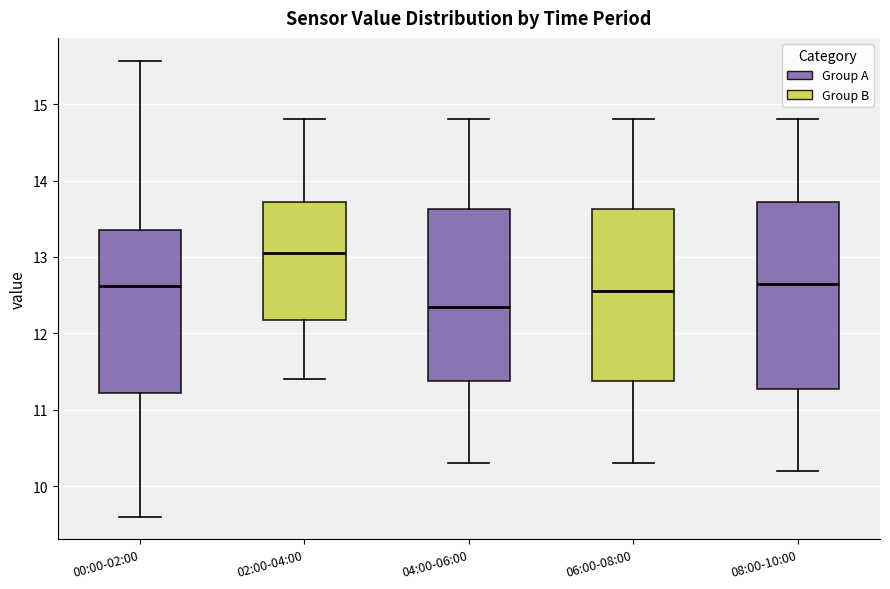

Where is the upper edge of the box for 06:00-08:00 on the y-axis? The values are not printed on the chart, so give them approximately, as read against the axis.

13.6